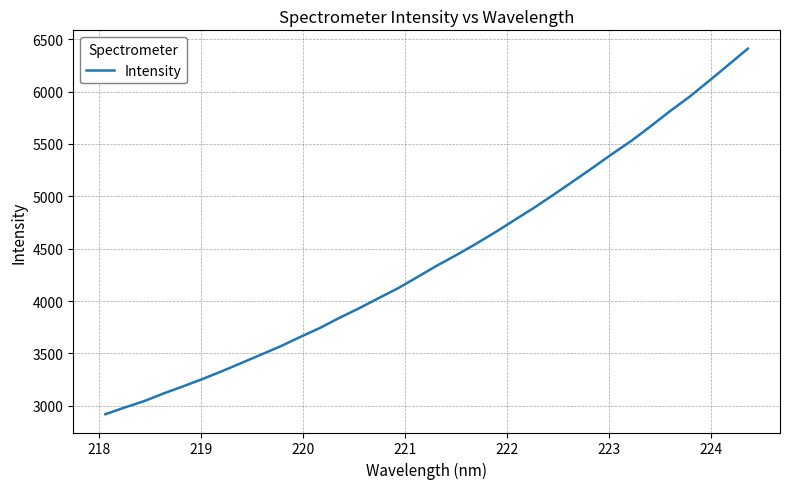

What is the minimum value shown in the chart?

2918.7